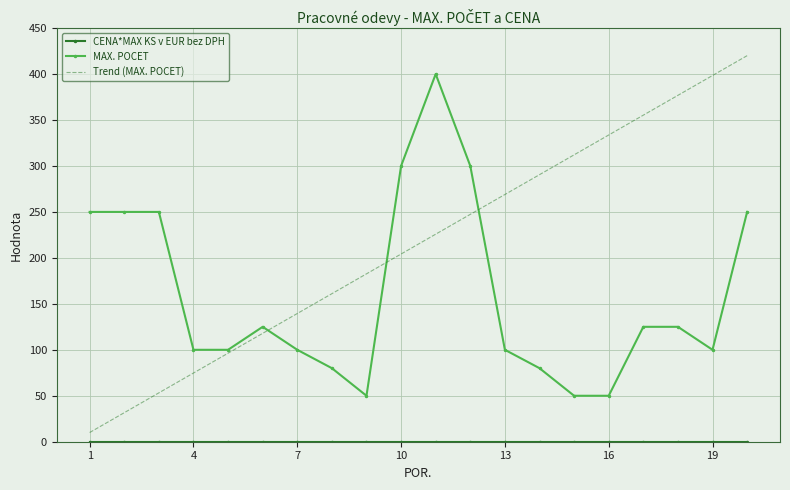

Which series has the widest spread of values?

Trend (MAX. POCET)